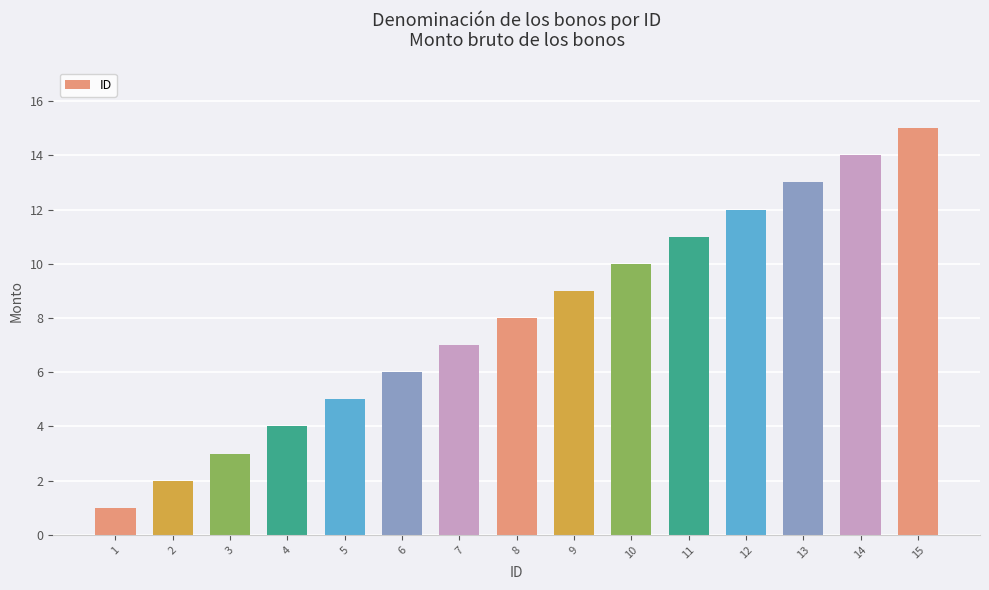

List the labels in order of value, smallest first.

1, 2, 3, 4, 5, 6, 7, 8, 9, 10, 11, 12, 13, 14, 15